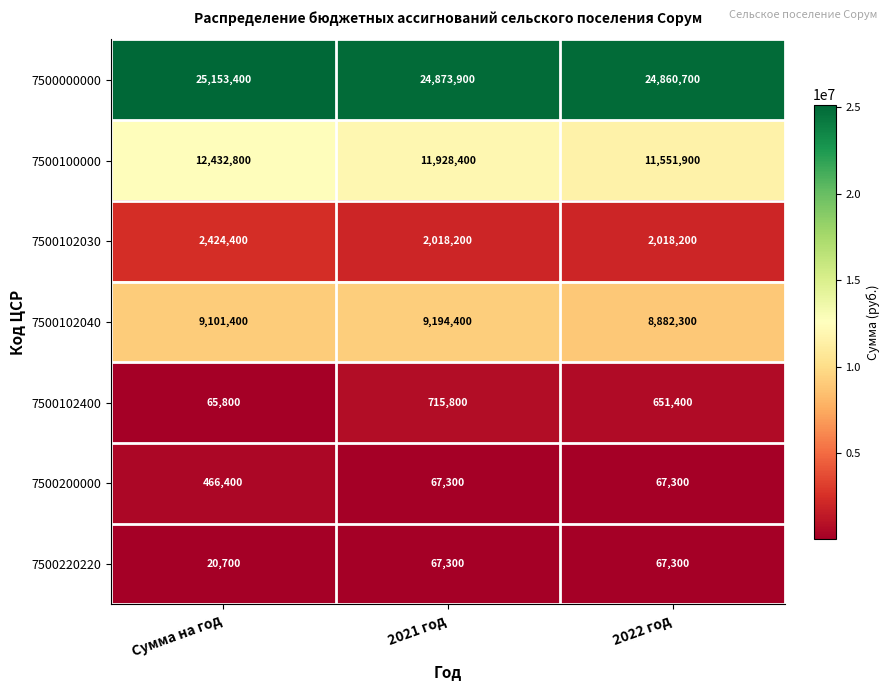

Reading left to right, what are all the values shown in this chart?

7500000000: 25153400	24873900	24860700
7500100000: 12432800	11928400	11551900
7500102030: 2424400	2018200	2018200
7500102040: 9101400	9194400	8882300
7500102400: 65800	715800	651400
7500200000: 466400	67300	67300
7500220220: 20700	67300	67300